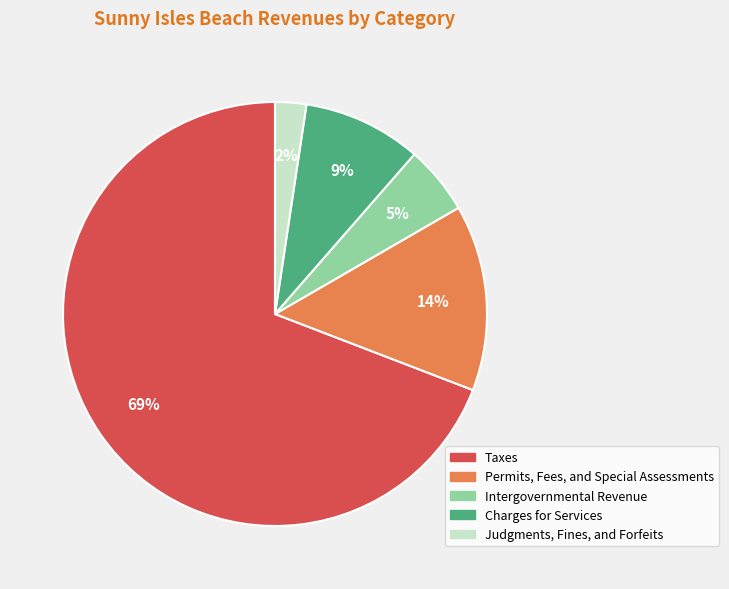

To the nearest percent, what percentage of the pie is Judgments, Fines, and Forfeits?

2%